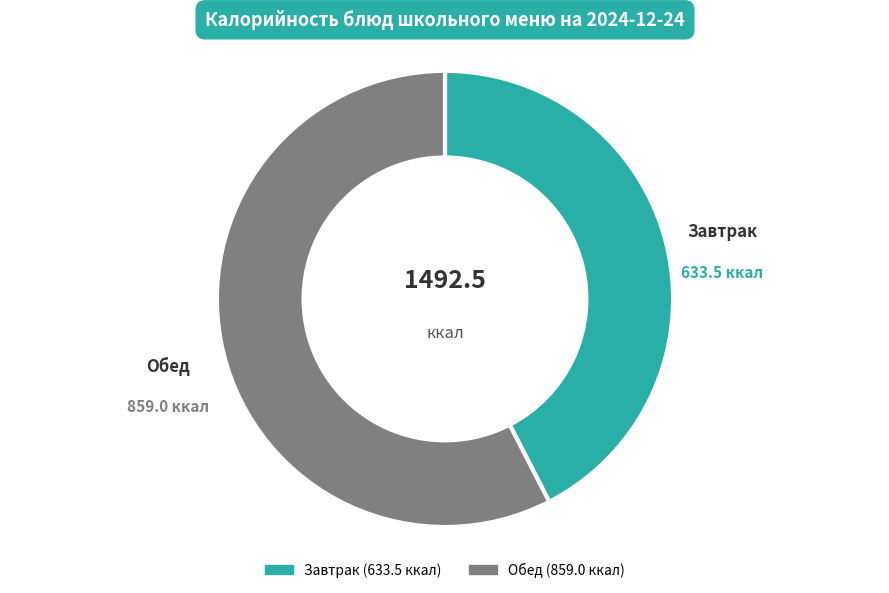

Is there any slice that represents more than half of the pie?

Yes